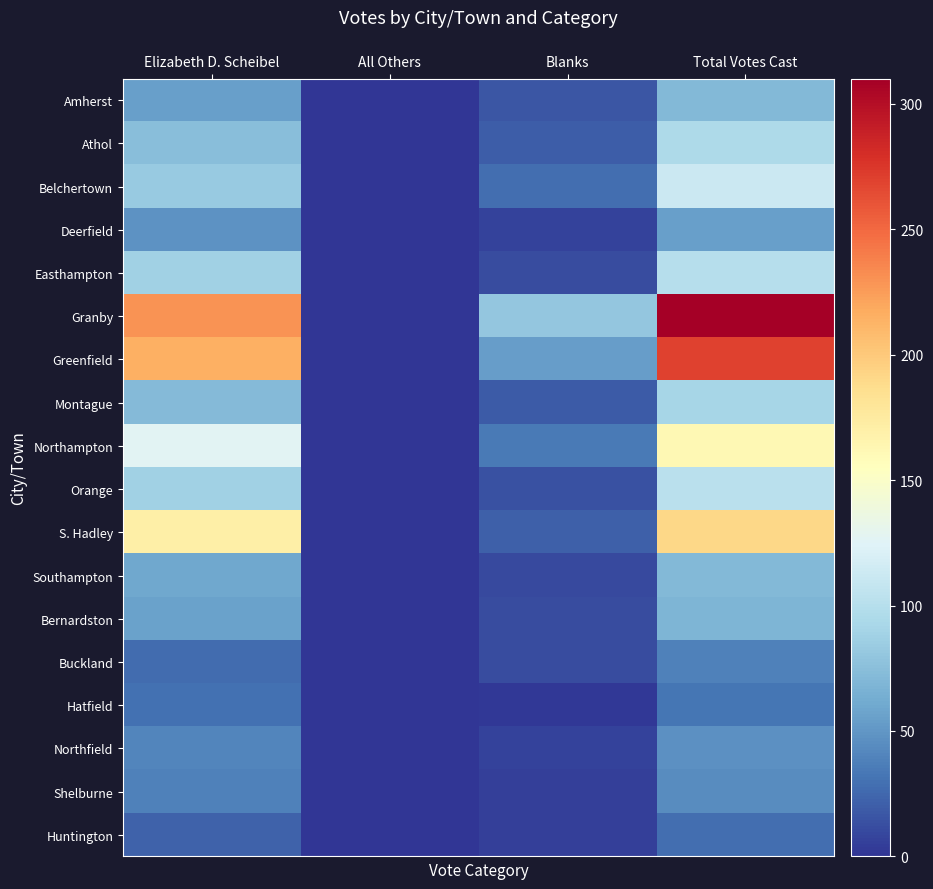

Which series has the largest total across all categories?

Granby